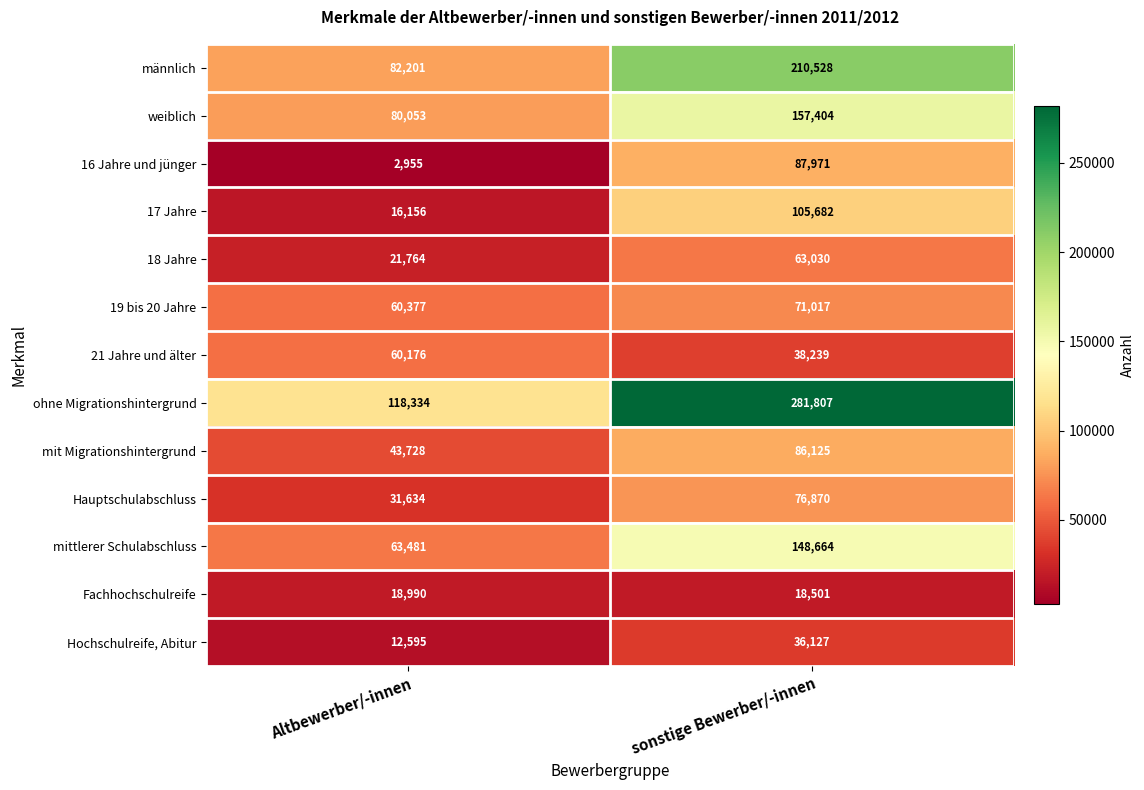

Reading right to left, transcribe all the data shown in this chart.

männlich: 210528	82201
weiblich: 157404	80053
16 Jahre und jünger: 87971	2955
17 Jahre: 105682	16156
18 Jahre: 63030	21764
19 bis 20 Jahre: 71017	60377
21 Jahre und älter: 38239	60176
ohne Migrationshintergrund: 281807	118334
mit Migrationshintergrund: 86125	43728
Hauptschulabschluss: 76870	31634
mittlerer Schulabschluss: 148664	63481
Fachhochschulreife: 18501	18990
Hochschulreife, Abitur: 36127	12595